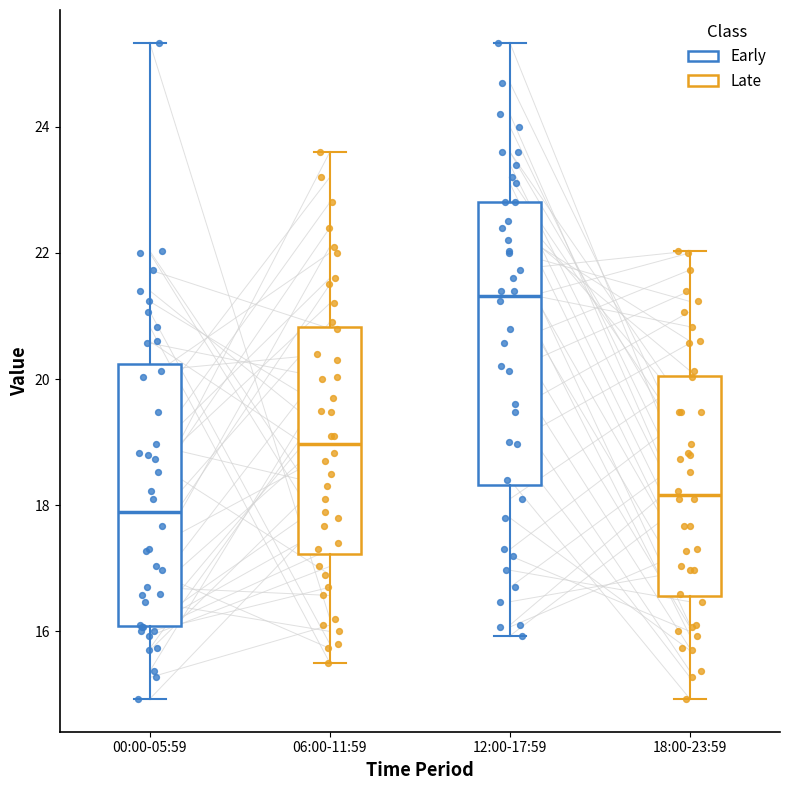

Which box's median line is the lowest?

00:00-05:59